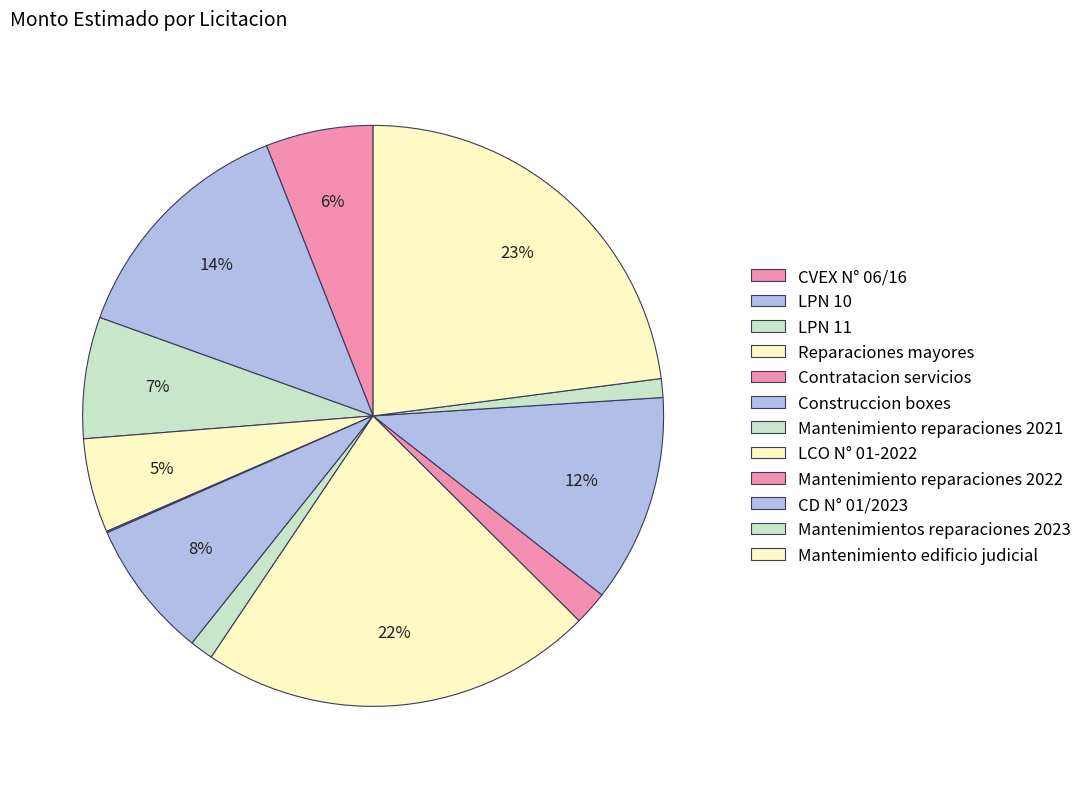

Count the number of slices in the pie.

12